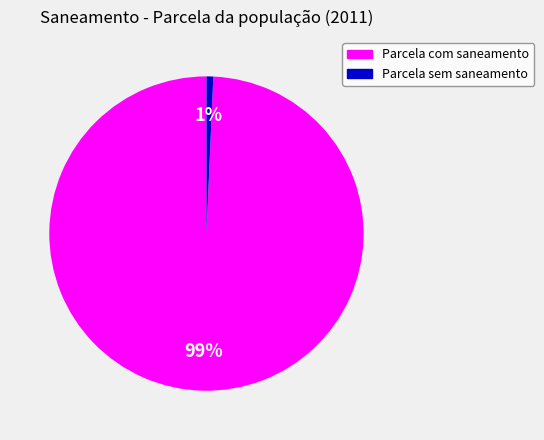

True or false: Parcela sem saneamento accounts for 11% of the total.

False